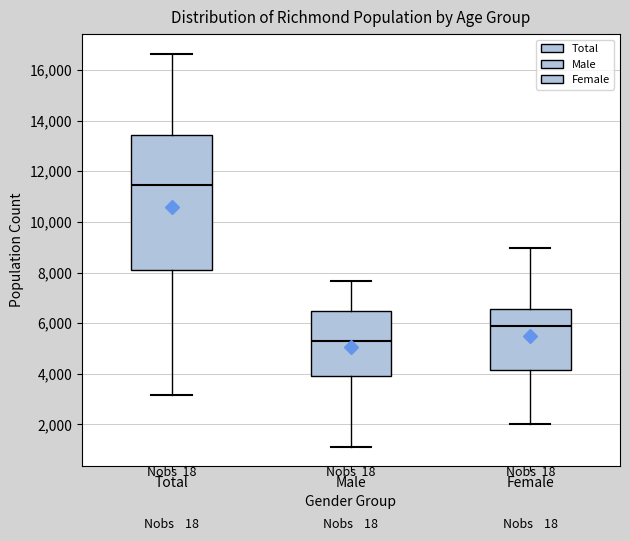

Comparing the boxes themselves (not the whiskers), which one is the tallest?

Total